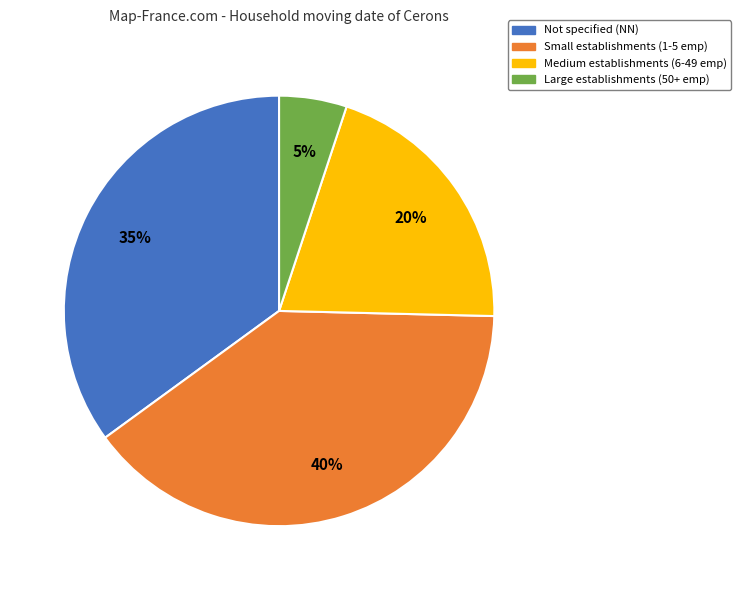

To the nearest percent, what is the average slice percentage?

25%